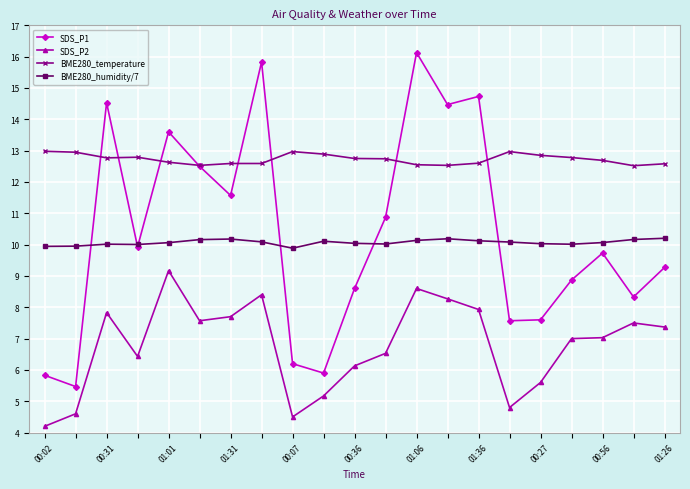

What is the highest value of the BME280_temperature series?

13.0